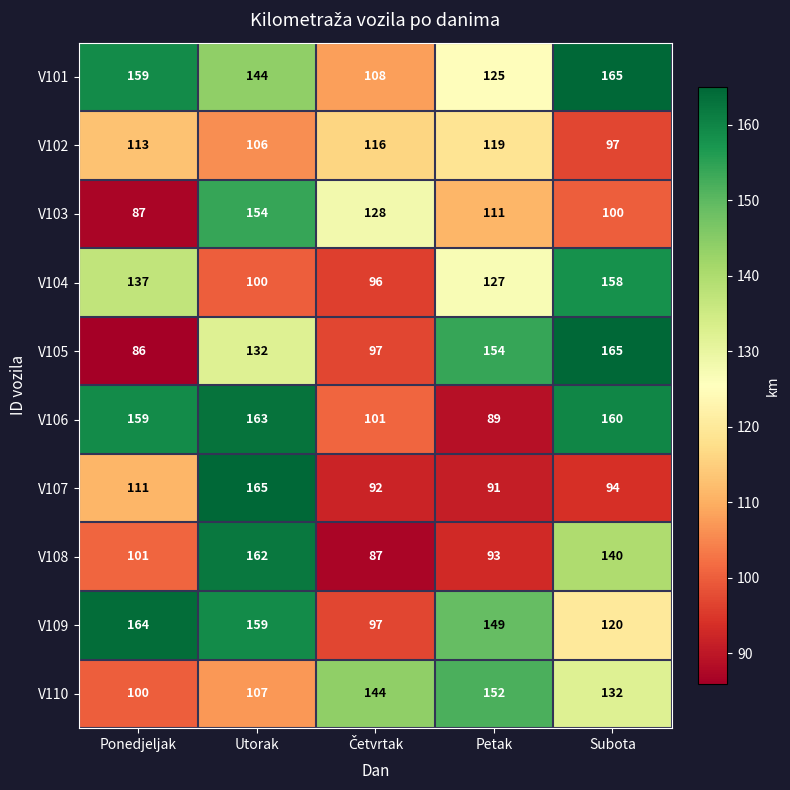

At Petak, list the series in order from smallest to largest.

V106, V107, V108, V103, V102, V101, V104, V109, V110, V105